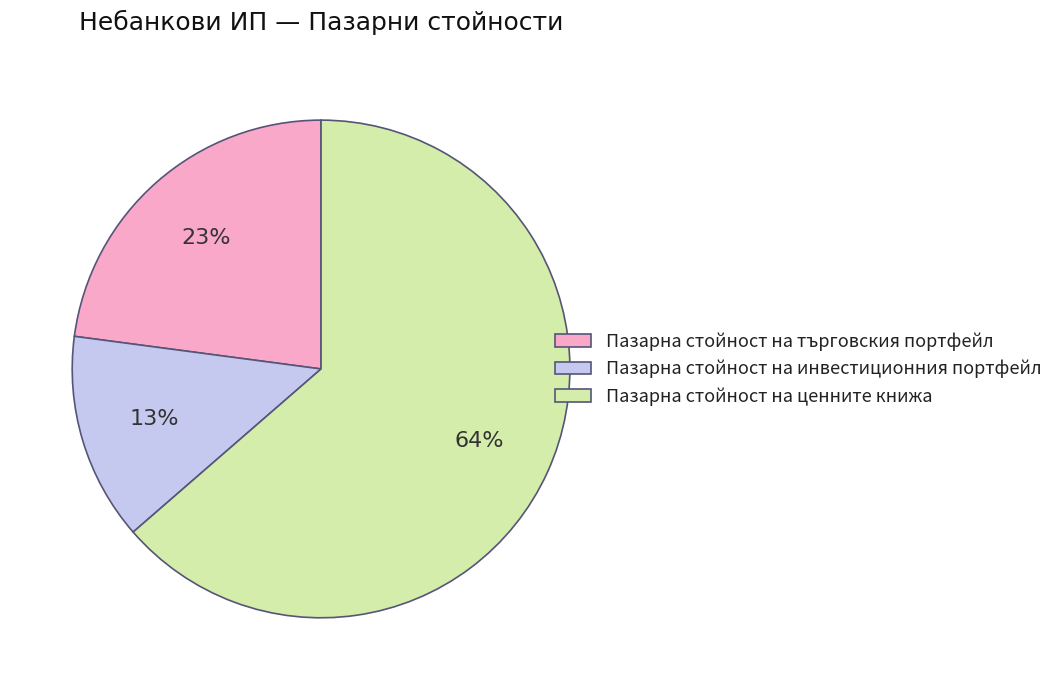

Which slice is the smallest?

Пазарна стойност на инвестиционния портфейл